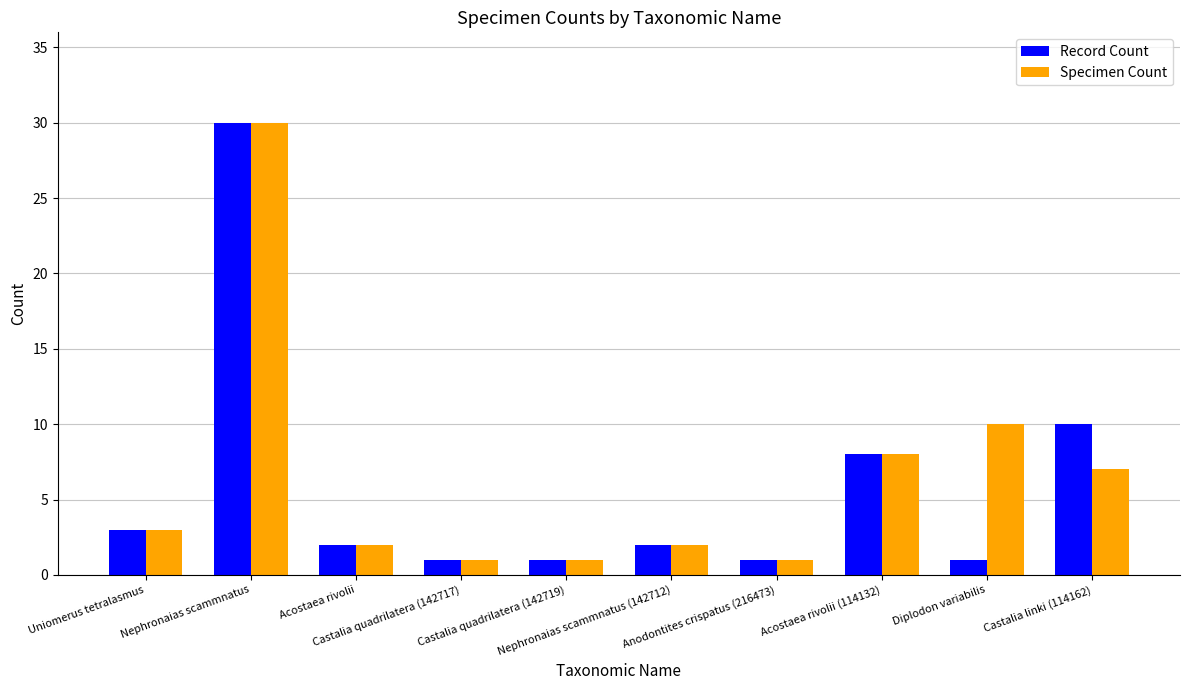

How many data points does each series have?

10